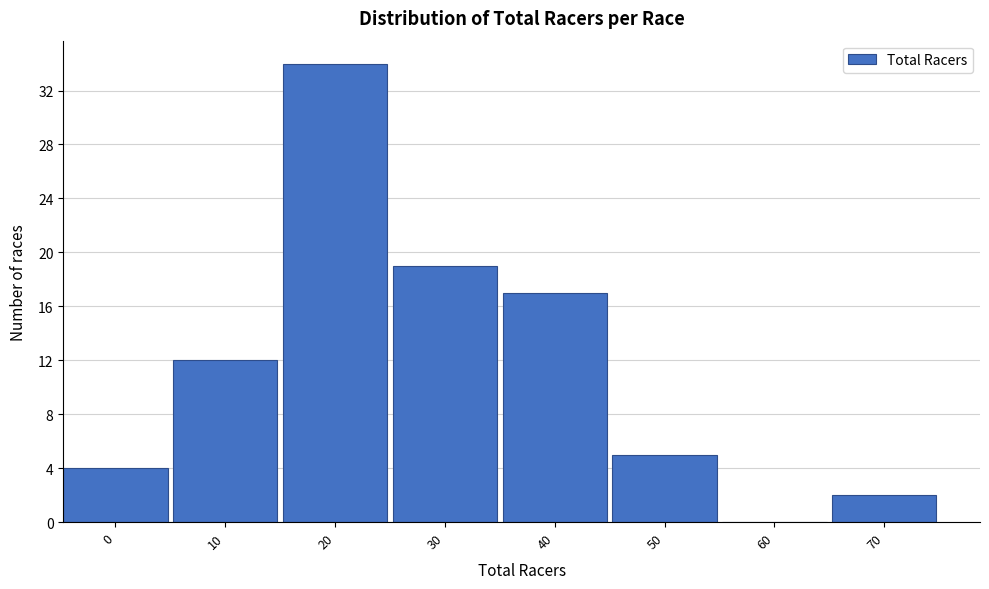

Reading right to left, extract all data points from this chart.

70=2	60=0	50=5	40=17	30=19	20=34	10=12	0=4